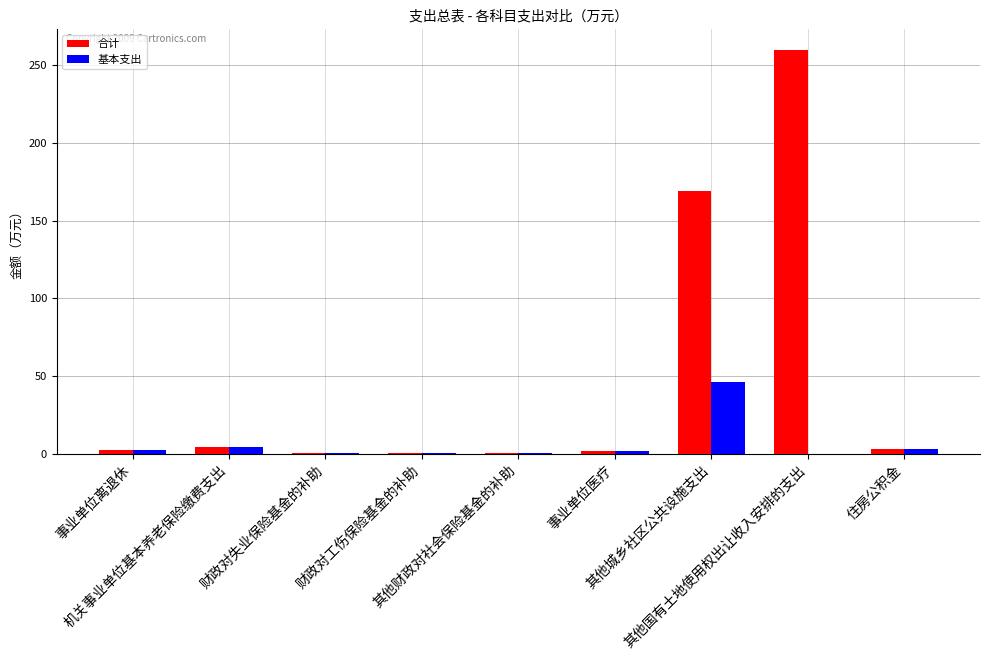

How many distinct data groups are displayed?

2